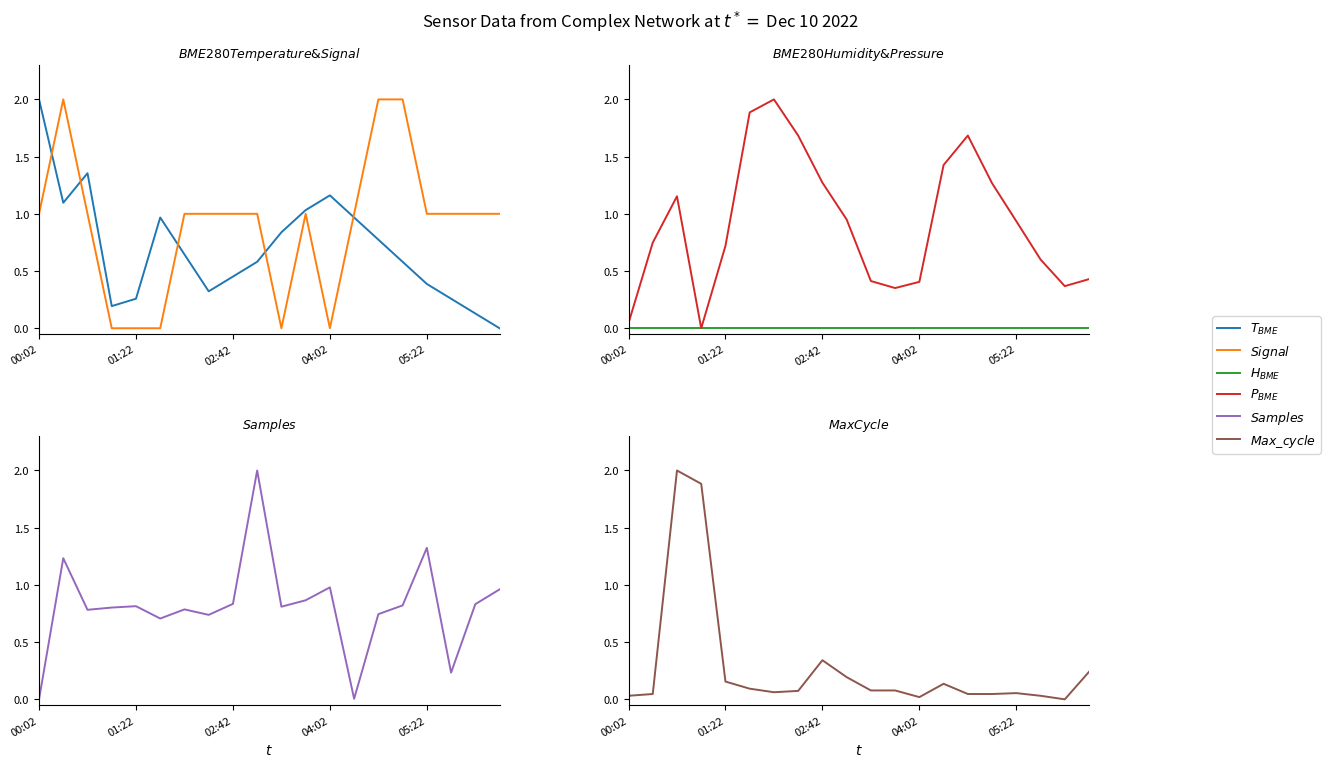

What is the difference between the second highest and minimum values in the $P_{BME}$ series?

1.9